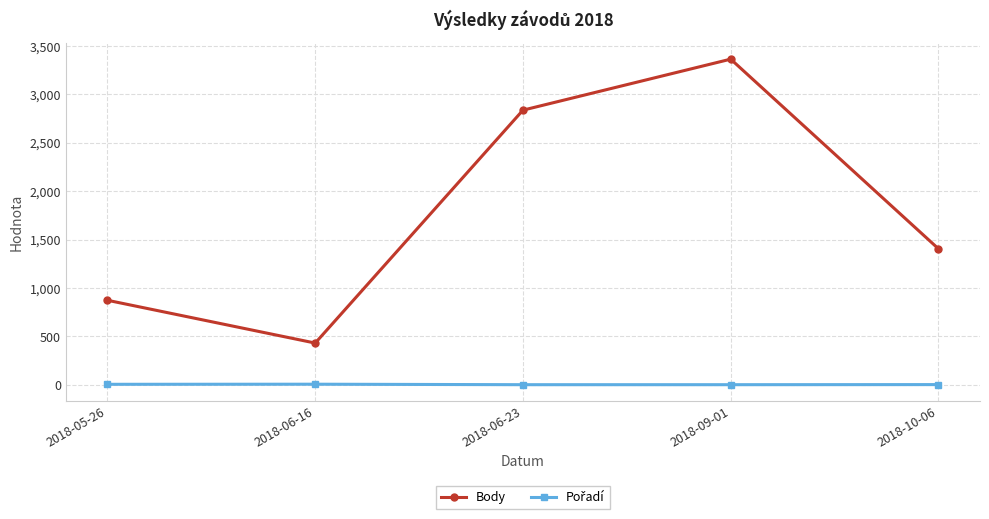

The Body series shows 1320 at 2018-06-23. True or false?

False